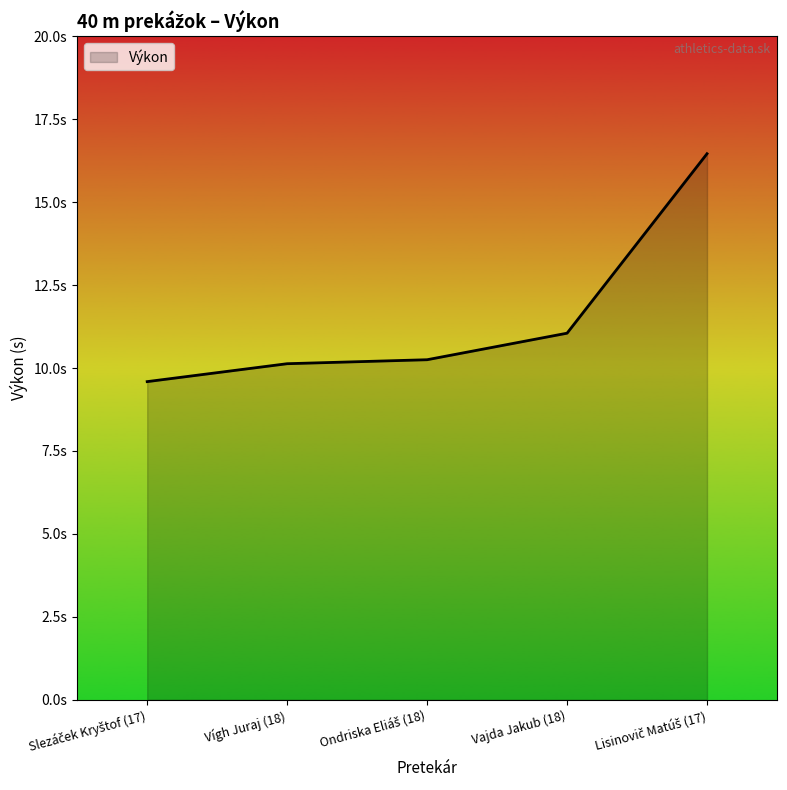

Does the chart display data point markers on the line(s)?

No